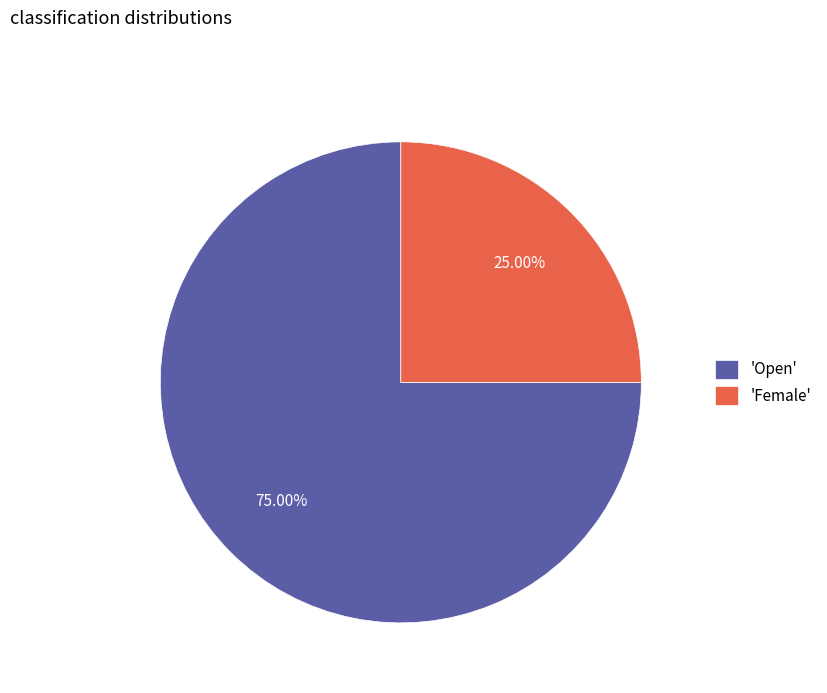

Count the number of slices in the pie.

2